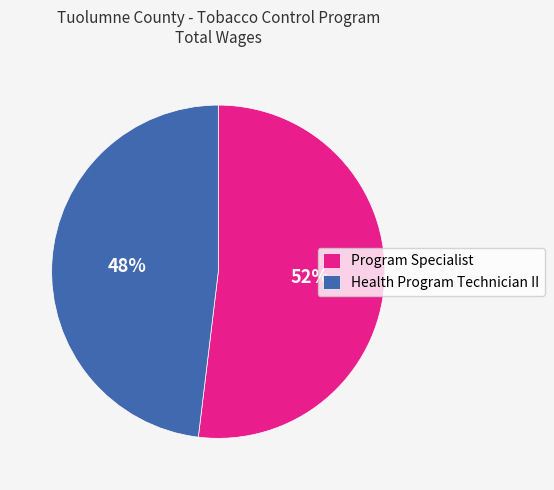

What is the ratio of the value at Health Program Technician II to the value at Program Specialist?

0.9